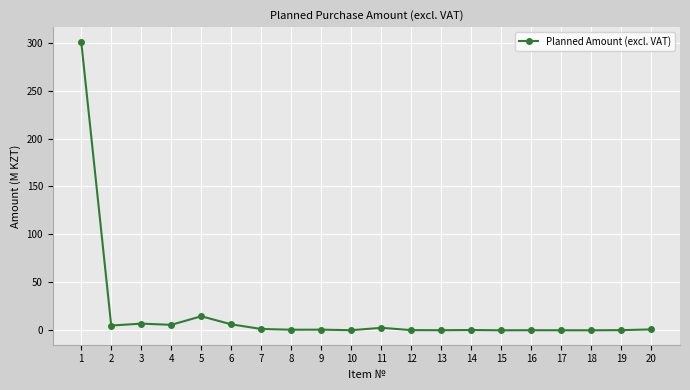

True or false: the data has more than 0 interior local peaks.

True